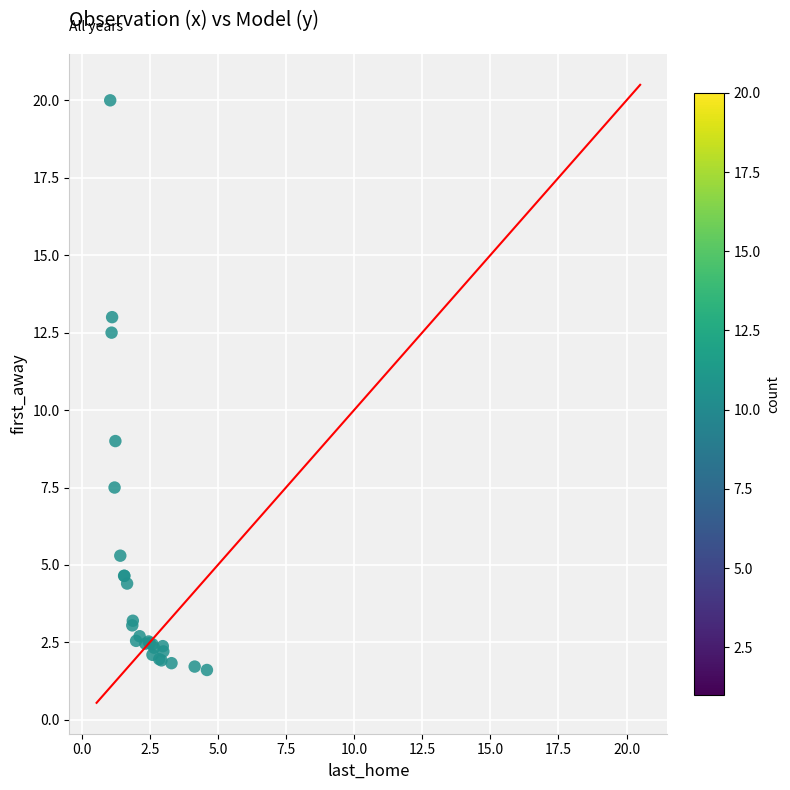

What Y value in the scatter plot is closest to 10?

9.0